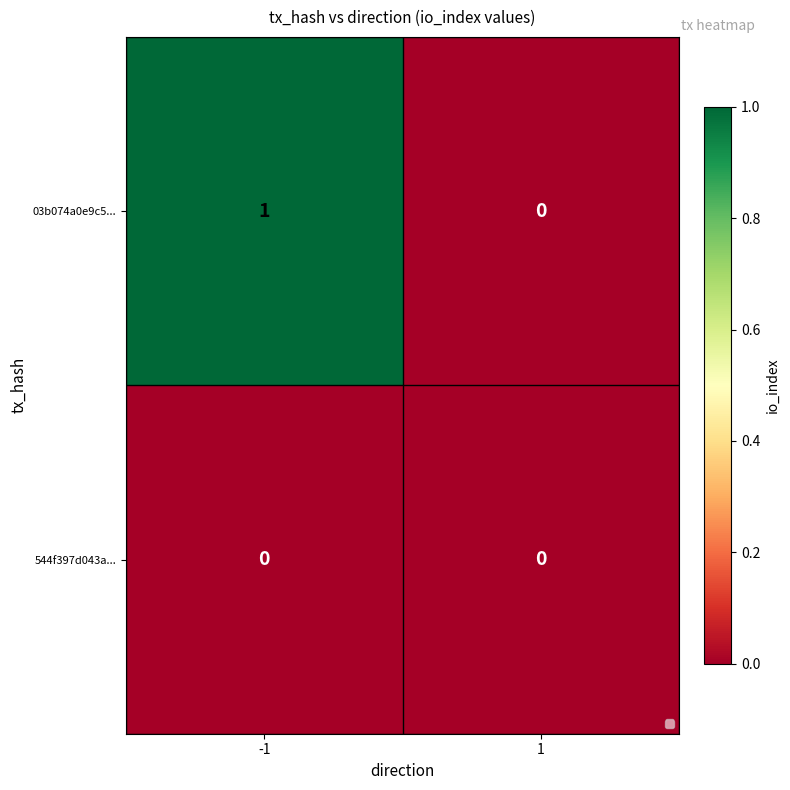

List the series in order of their peak value, highest first.

03b074a0e9c5..., 544f397d043a...